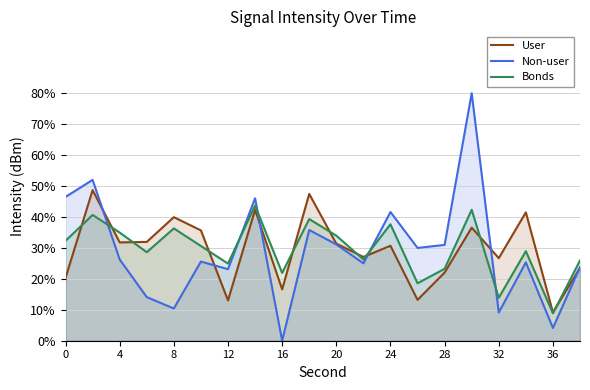

How many series are shown in this chart?

3